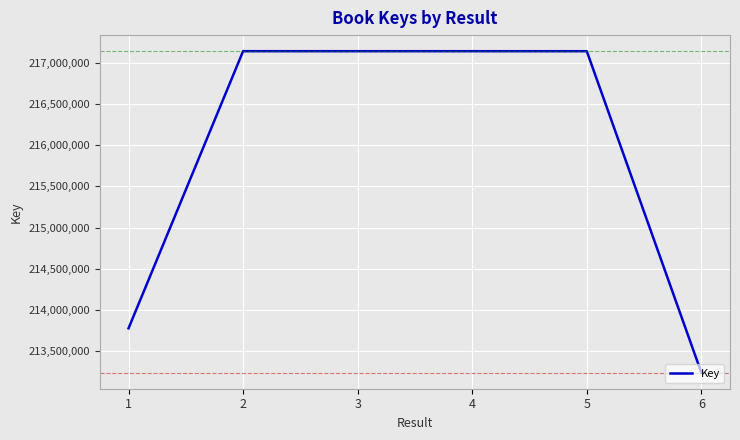

Which category has the lowest value across all series?

6